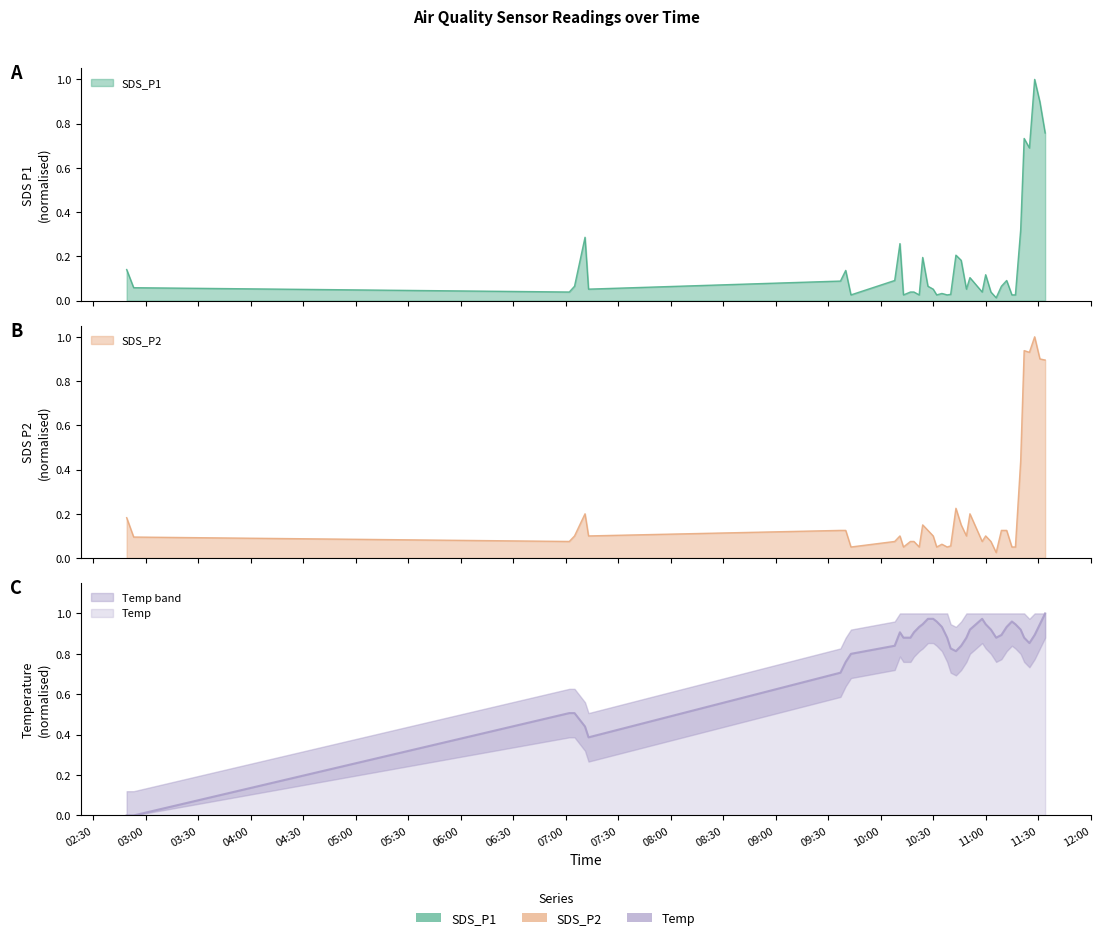

How many interior local peaks does the SDS_P1 series have?

11